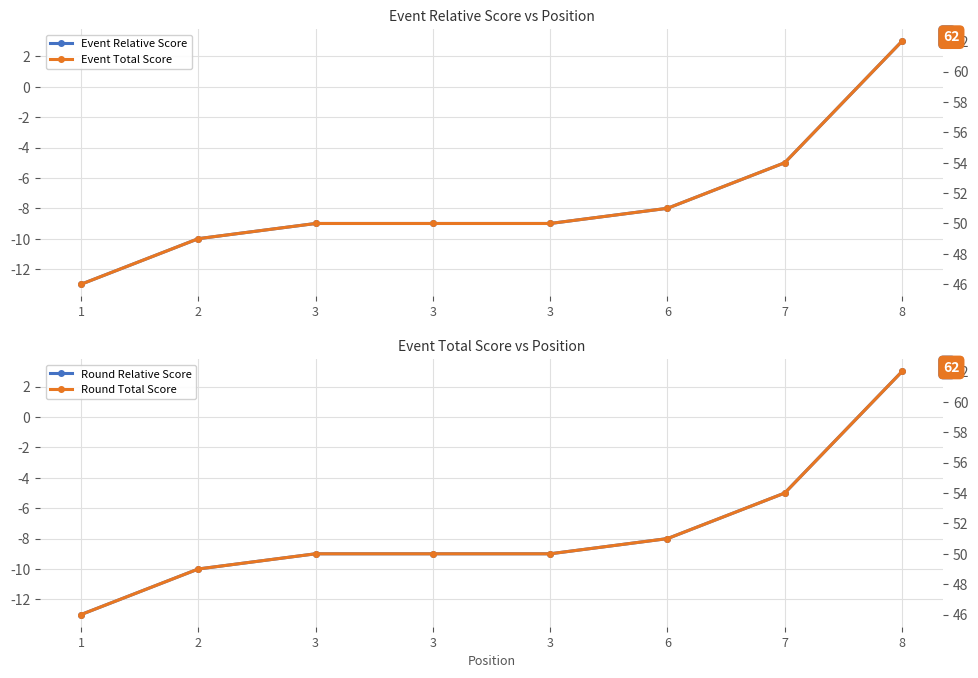

True or false: Round Relative Score and Event Relative Score intersect in this chart.

False